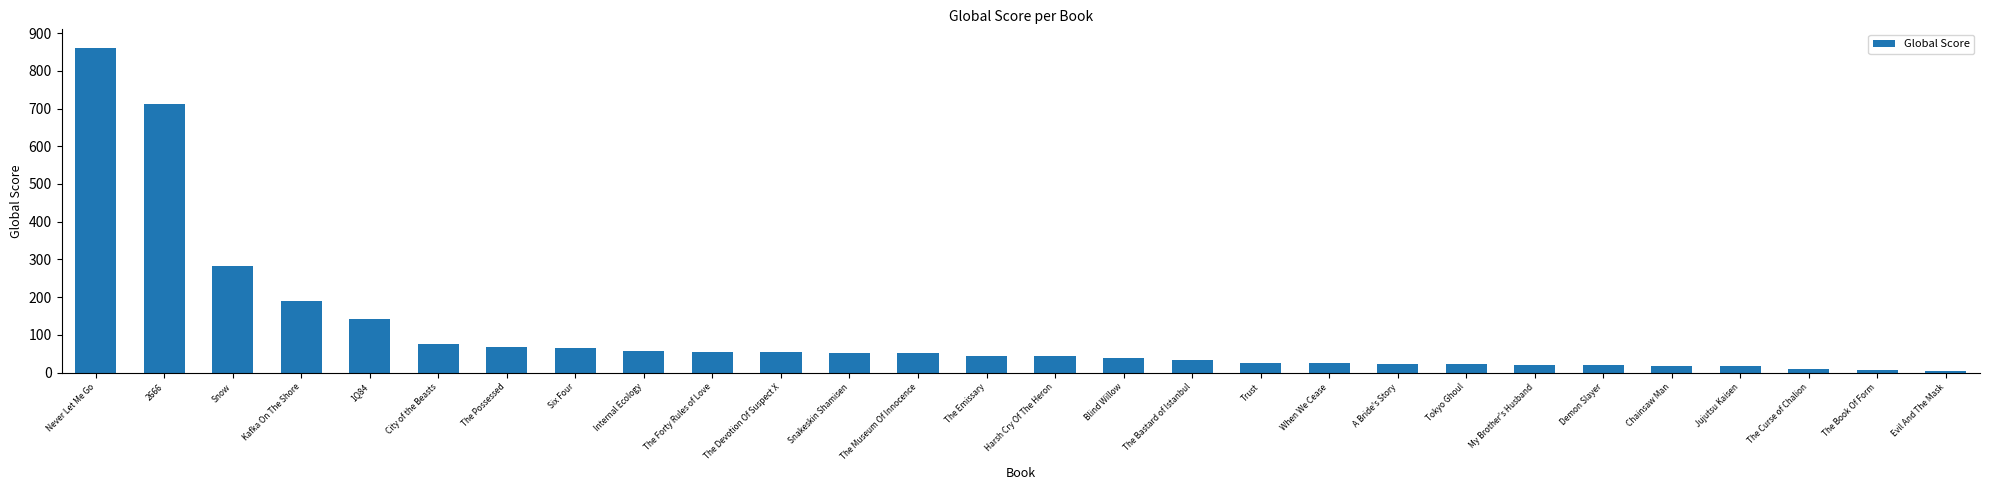

Approximately how many times larger is the value at 1Q84 compared to Internal Ecology?

2.5